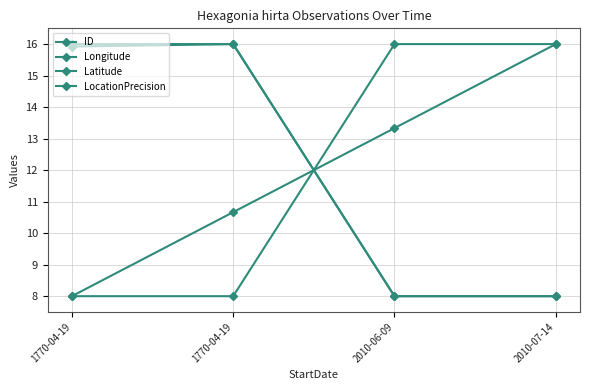

How many lines are shown in the chart?

4